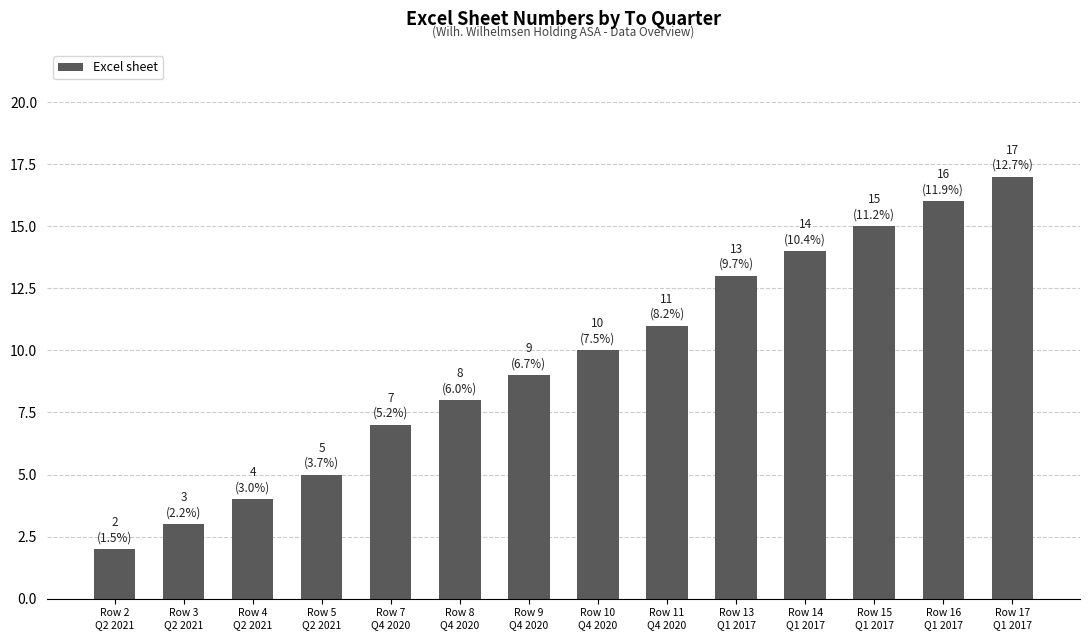

What is the difference between the maximum and second lowest values?

14